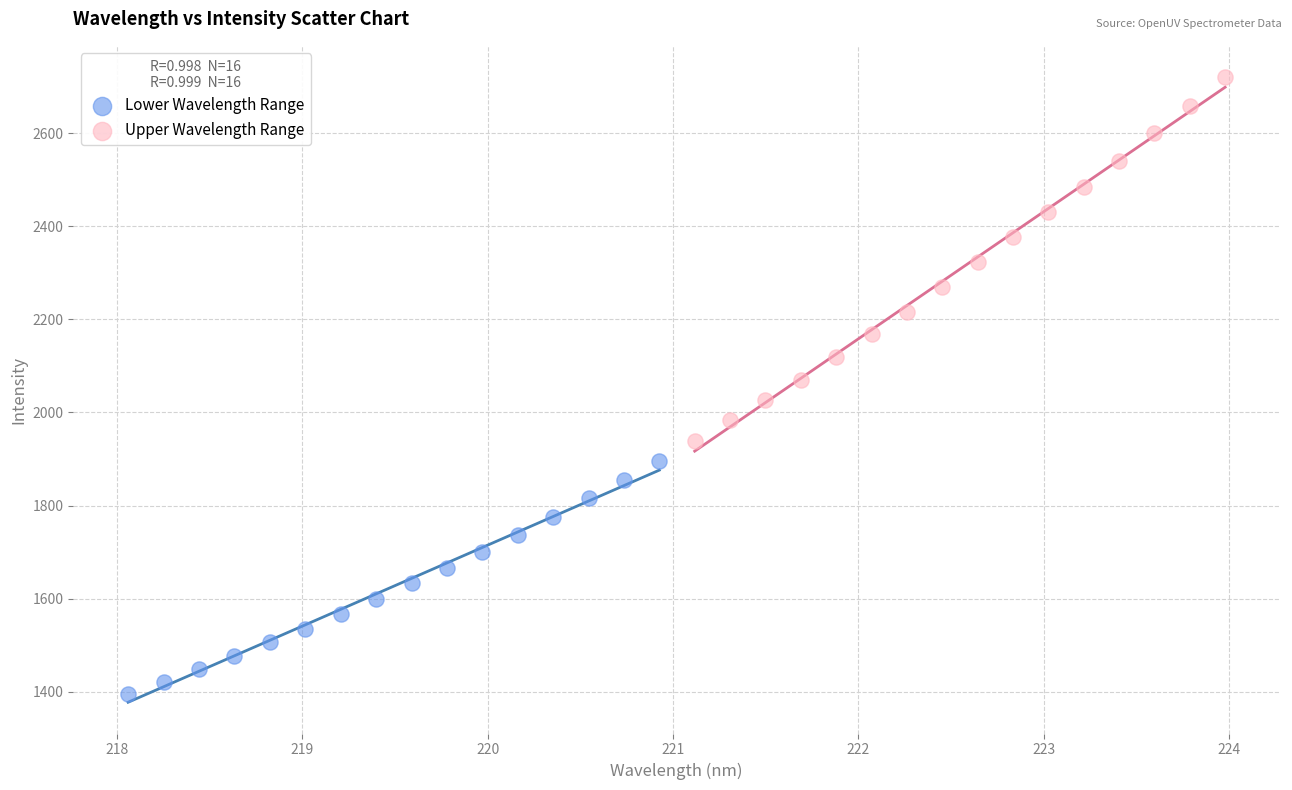

Which series contains the lowest Y value?

Lower Wavelength Range